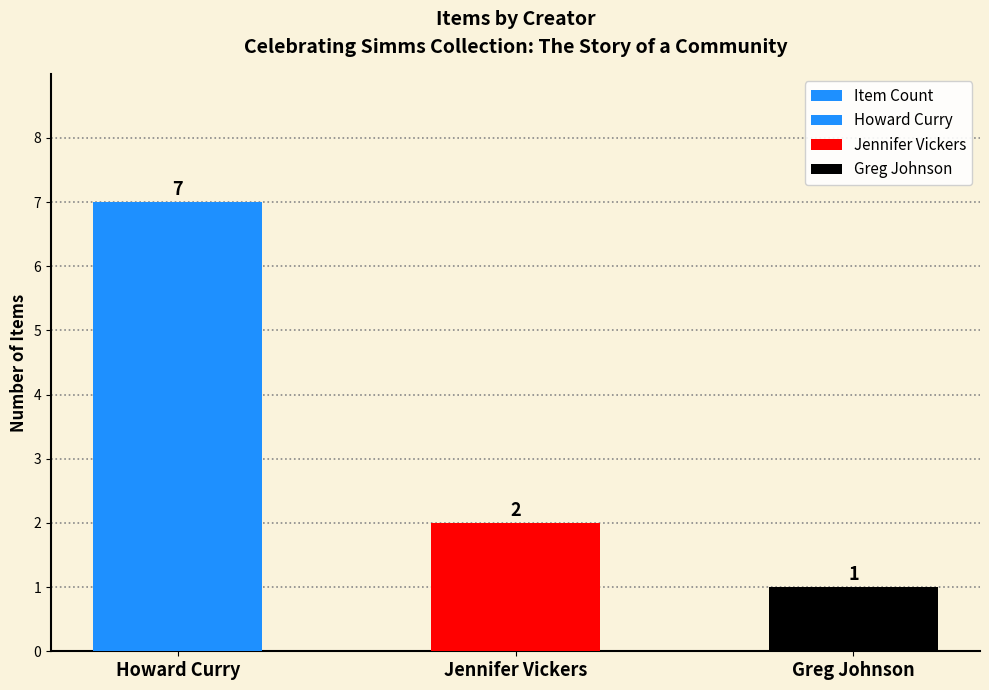

What is the greatest value displayed?

7